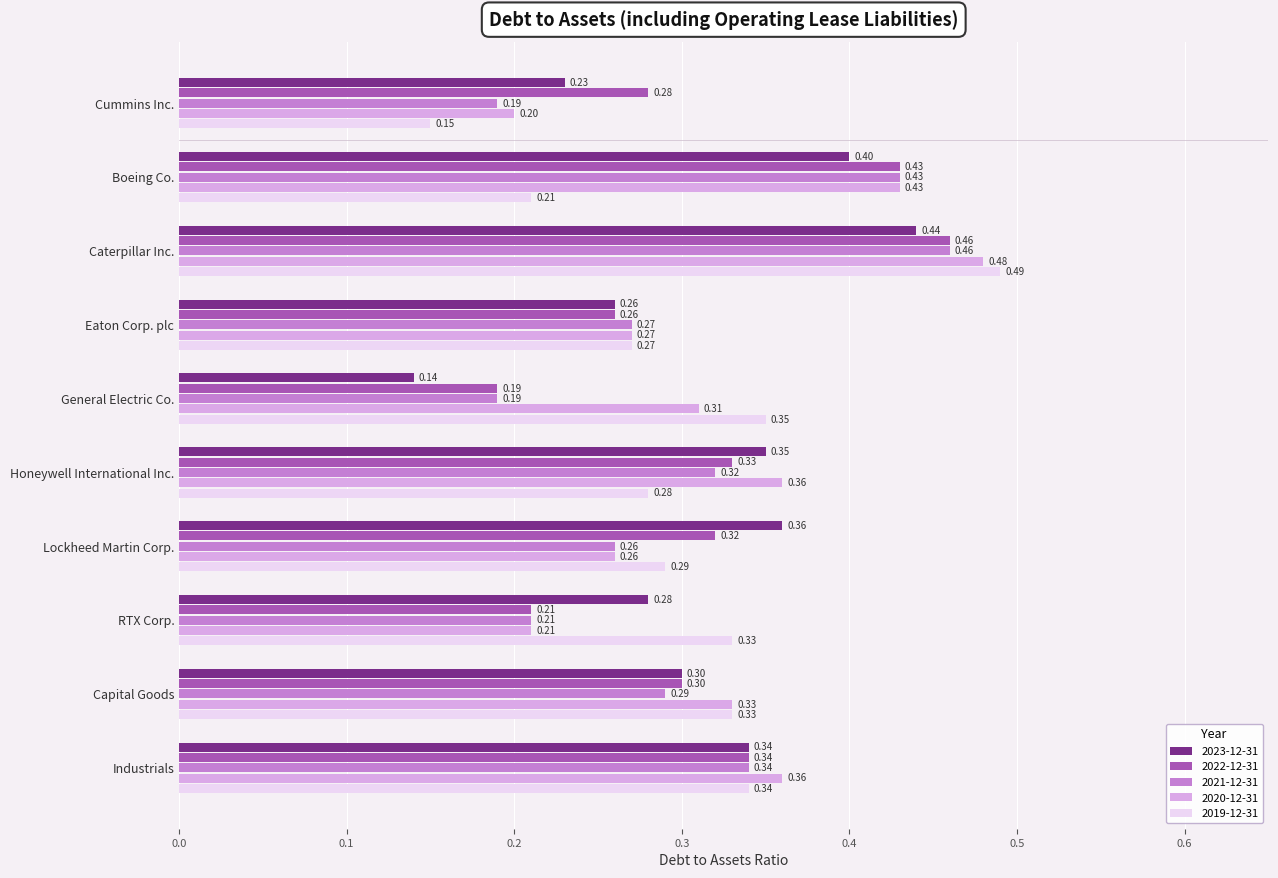

What is the total value across all series at Industrials?

1.7